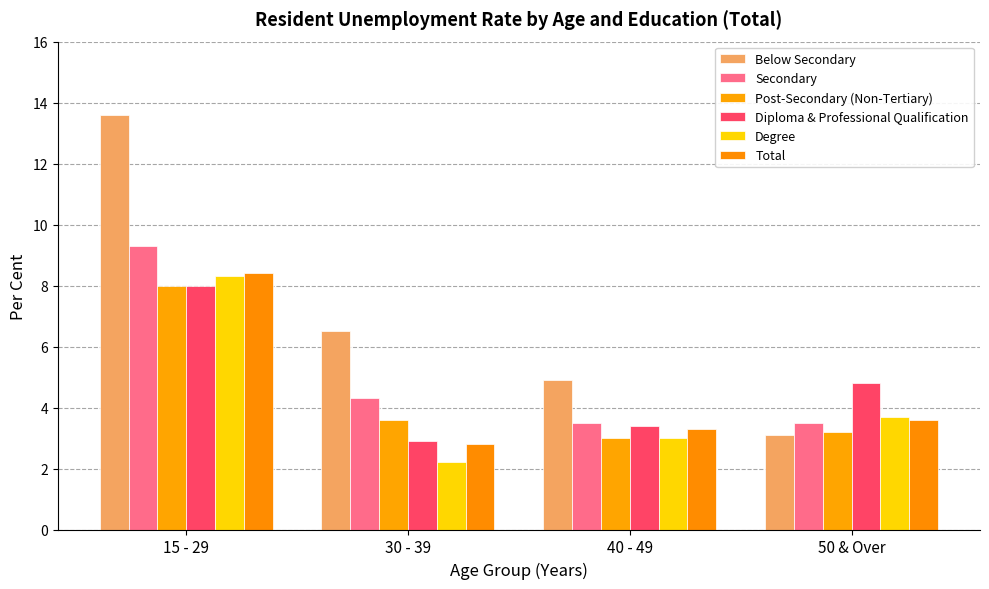

At which label does Post-Secondary (Non-Tertiary) reach its peak?

15 - 29